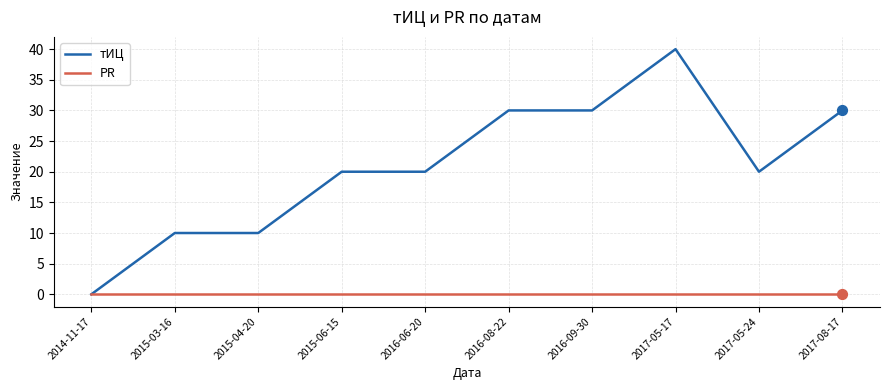

What is the difference between the highest and lowest values at 2016-09-30?

30